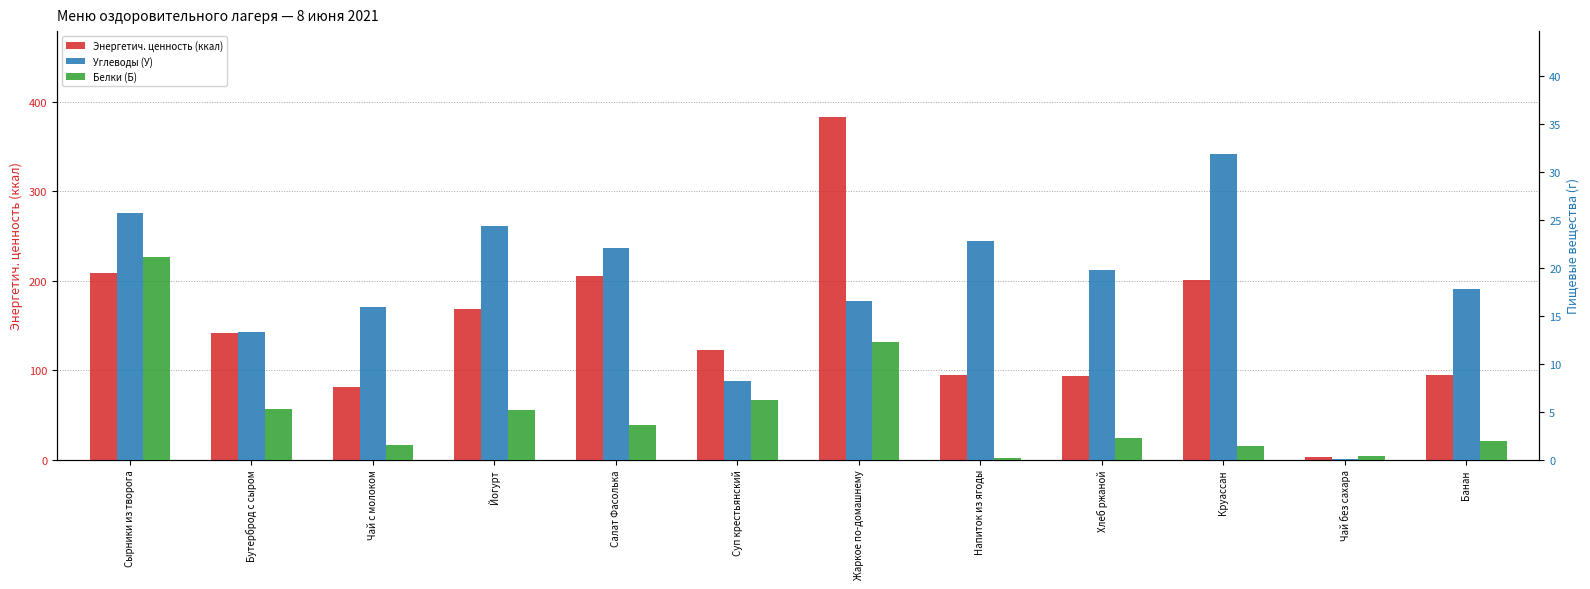

What is the difference between the highest and lowest values at Круассан?

199.6